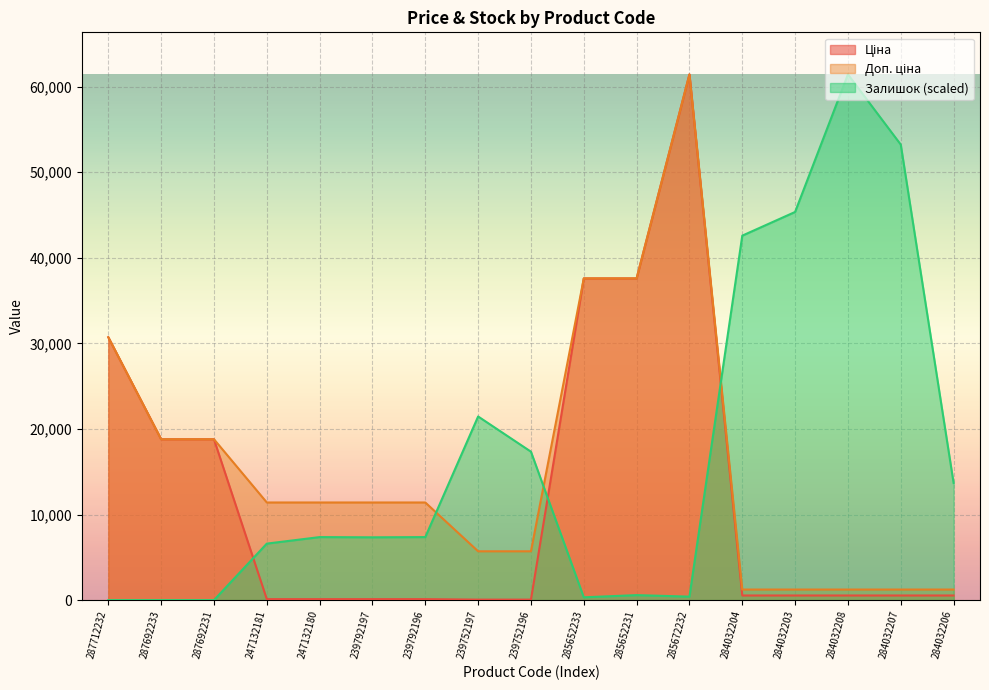

How many categories are shown in the chart?

17